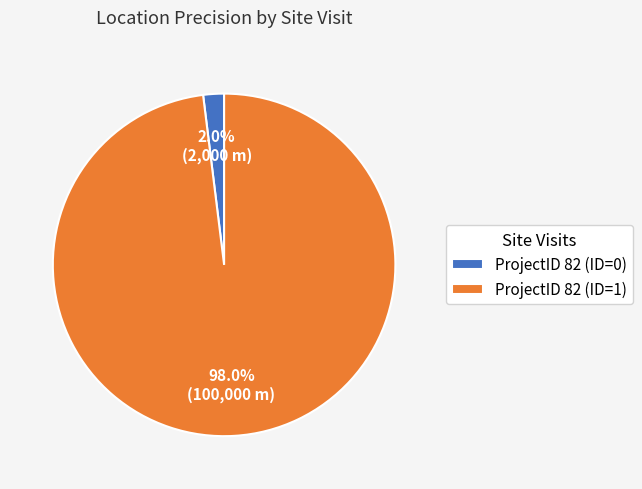

What is the smallest slice in the pie chart?

ProjectID 82 (ID=0)